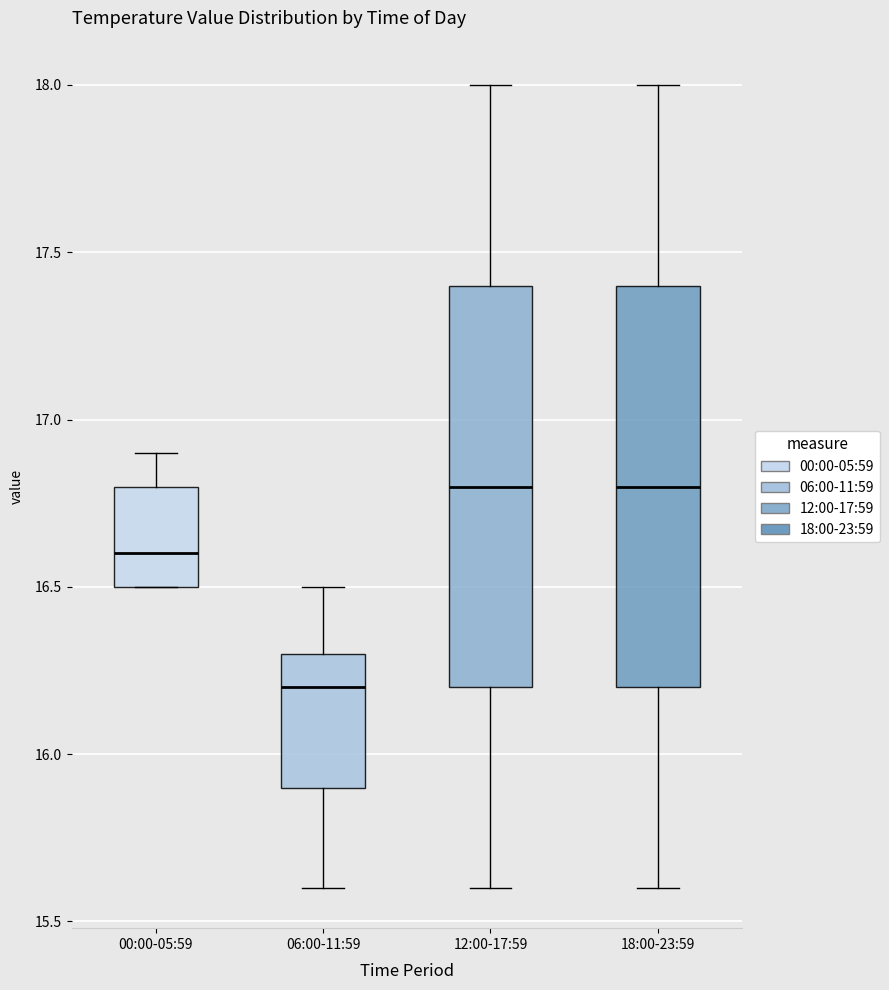

Reading left to right, read every box against the y-axis: the position of its median line, the range the box covers, and the ends of its whiskers. The values are not printed on the chart, so give them approximately, as read against the axis.

00:00-05:59: median 16.6, box 16.5 to 16.8, whiskers 16.5 to 16.9
06:00-11:59: median 16.2, box 15.9 to 16.3, whiskers 15.6 to 16.5
12:00-17:59: median 16.8, box 16.2 to 17.4, whiskers 15.6 to 18.0
18:00-23:59: median 16.8, box 16.2 to 17.4, whiskers 15.6 to 18.0